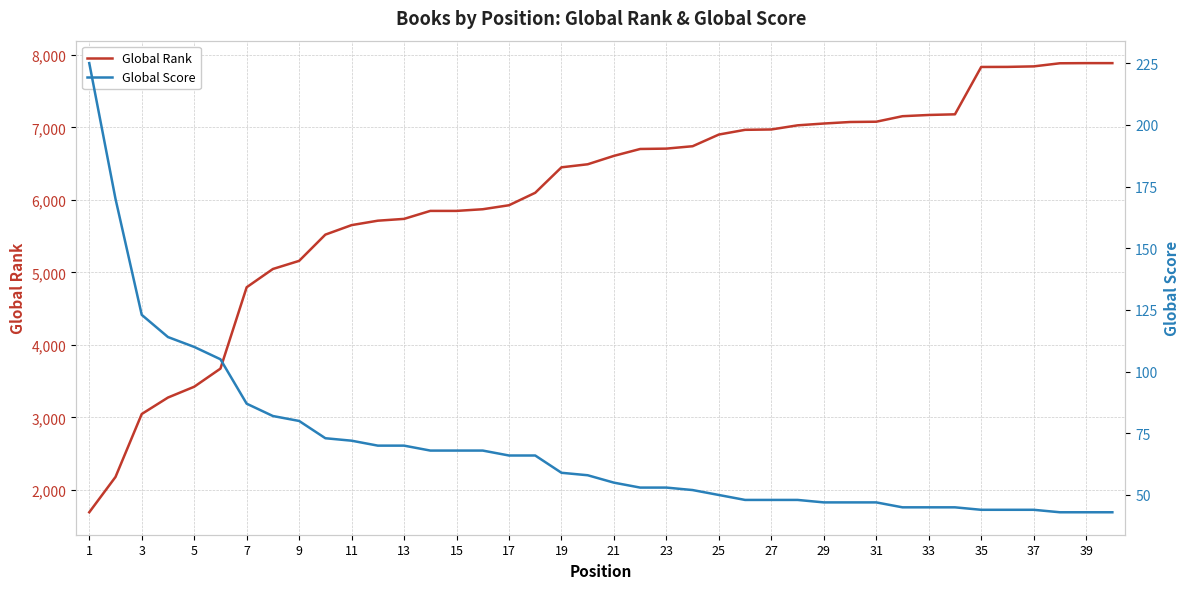

Rank the series by their average value, from lowest to highest.

Global Score, Global Rank